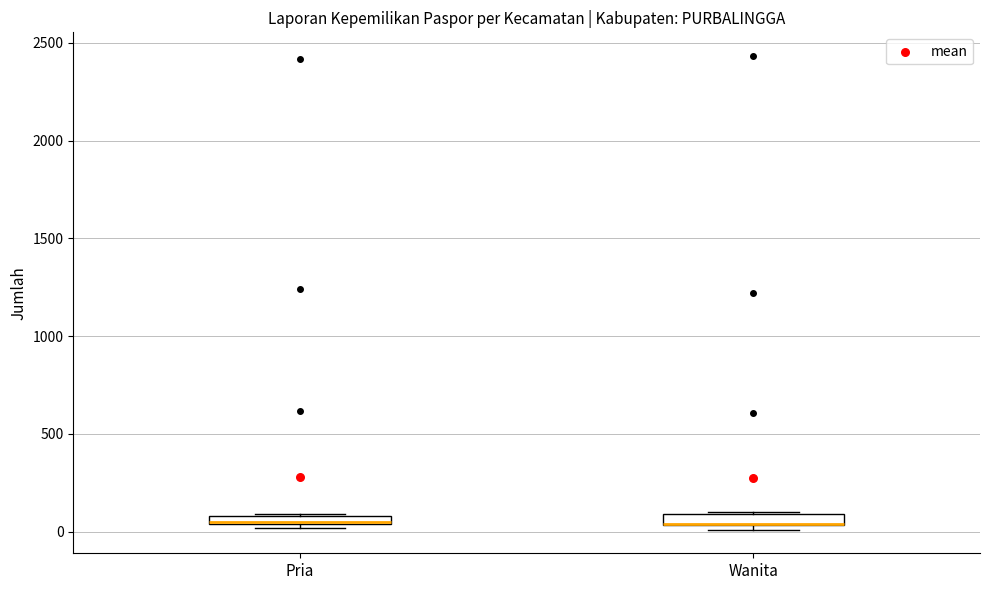

Where is the lower edge of the box for Wanita on the y-axis? The values are not printed on the chart, so give them approximately, as read against the axis.

50